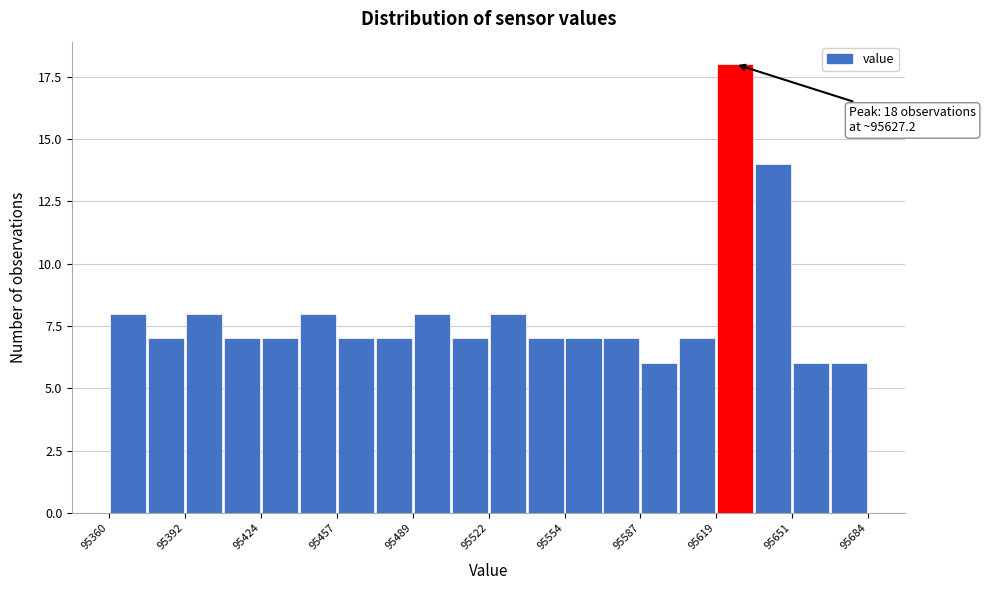

Around what value on the x-axis is the tallest bar? Give the approximate position of its centre, as read against the axis.

95625